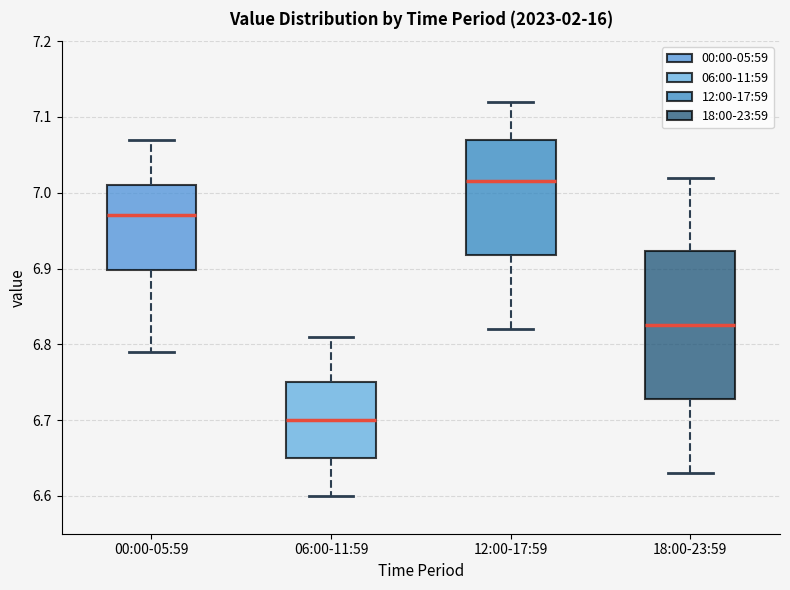

Which box's median line is the highest?

12:00-17:59